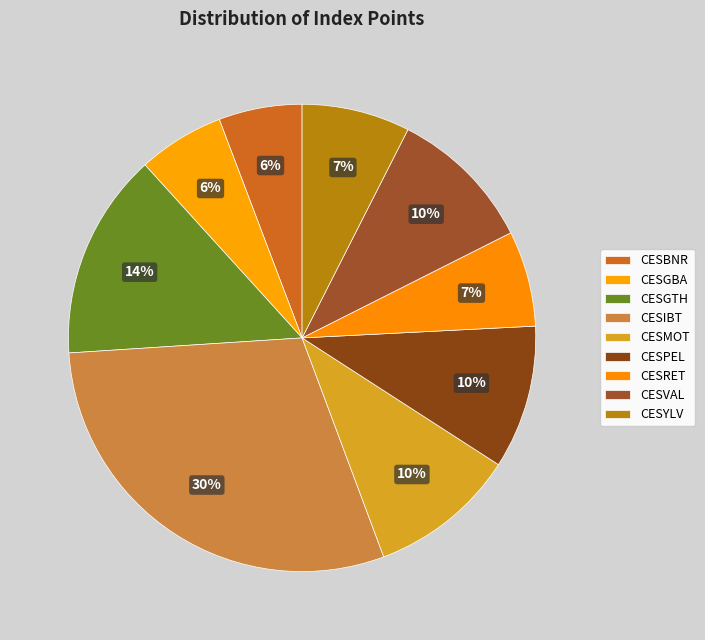

Rank the categories by value from lowest to highest.

CESBNR, CESGBA, CESRET, CESYLV, CESPEL, CESVAL, CESMOT, CESGTH, CESIBT